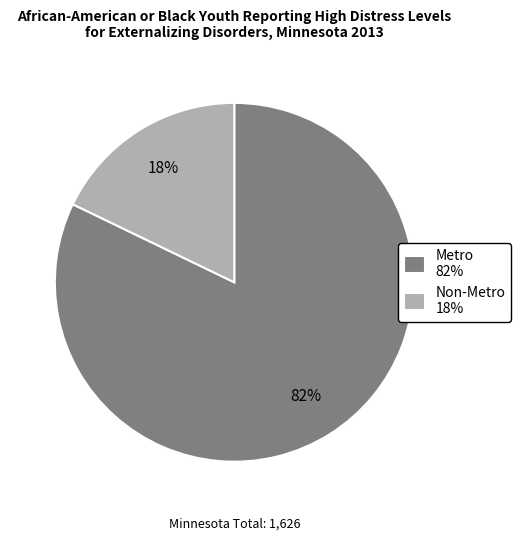

Which category has the smallest portion of the pie?

Non-Metro